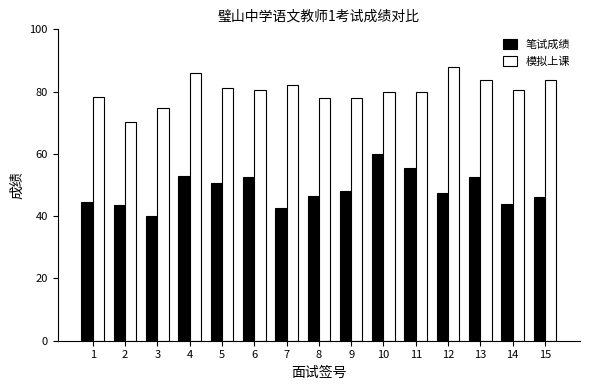

List the series in order of their peak value, highest first.

模拟上课, 笔试成绩